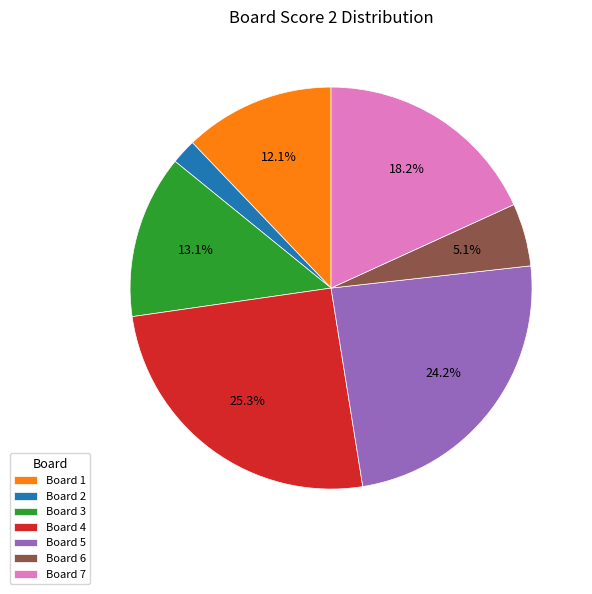

What is the ratio of the value at Board 3 to the value at Board 1?

1.1